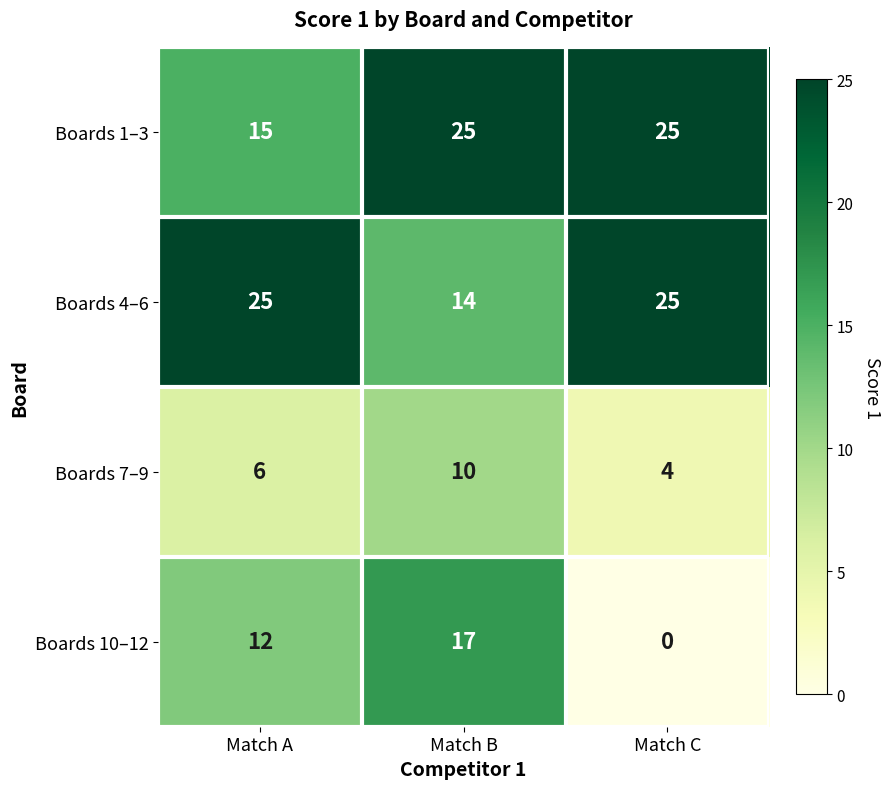

Read the Boards 4–6 value at Match A.

25